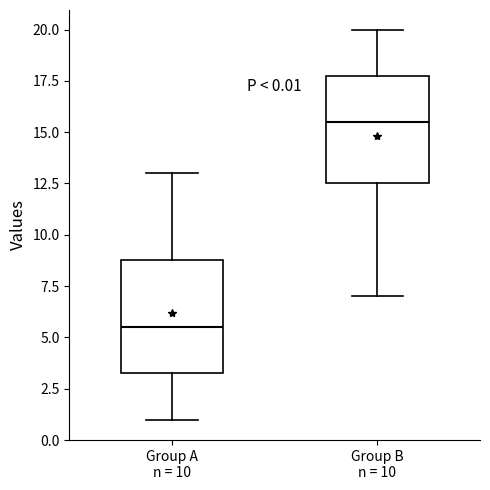

Which box has the highest median line?

Group B n = 10